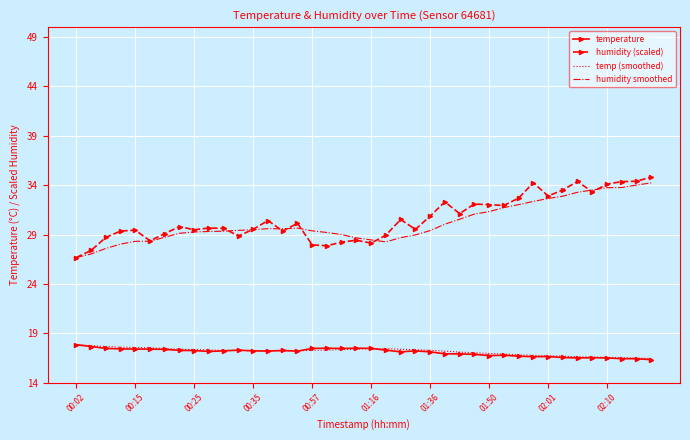

What is the minimum value shown in the chart?

16.3